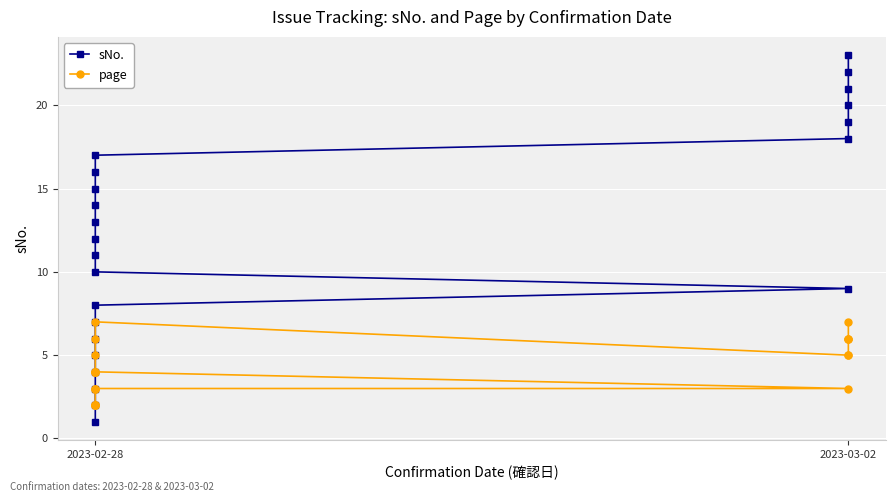

Reading left to right, list all the values displayed in this chart.

sNo.: 1	2	3	4	5	6	7	8	9	10	11	12	13	14	15	16	17	18	19	20	21	22	23
page: 2	2	2	2	2	3	3	3	3	4	4	4	4	4	5	6	7	5	5	6	6	6	7